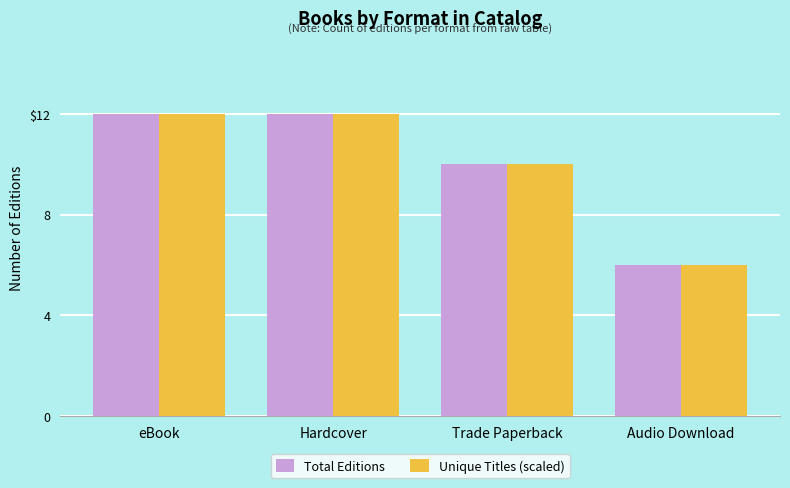

Are the bars horizontal?

No